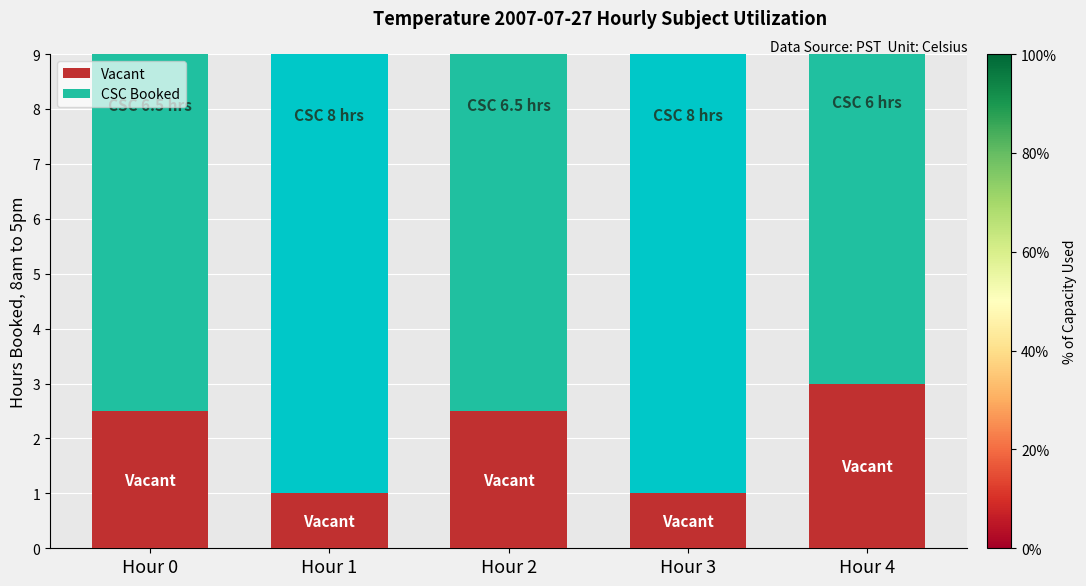

At which label does Vacant first exceed 2?

Hour 0